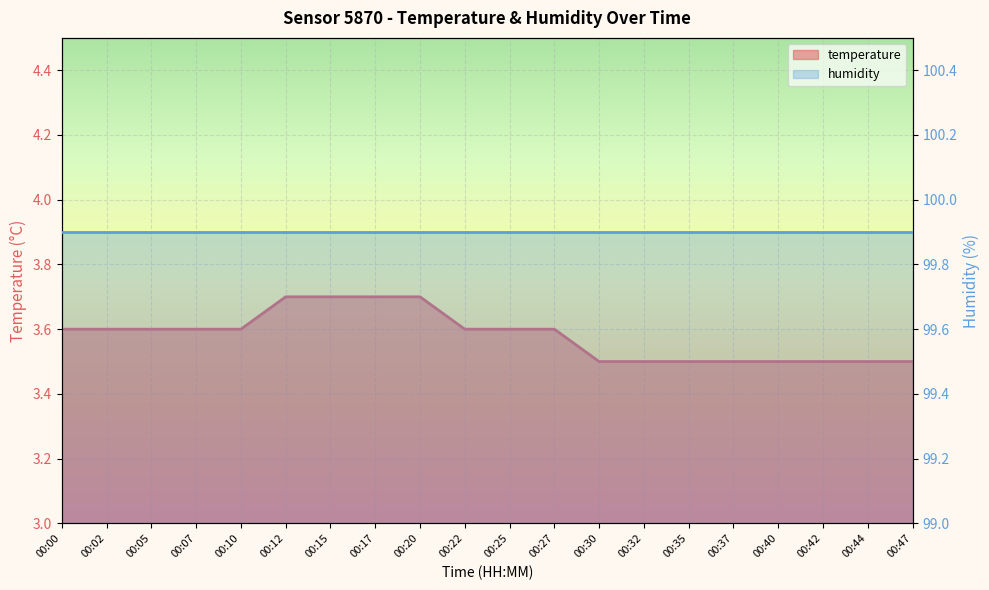

Reading left to right, list all the values displayed in this chart.

3.6	3.6	3.6	3.6	3.6	3.7	3.7	3.7	3.7	3.6	3.6	3.6	3.5	3.5	3.5	3.5	3.5	3.5	3.5	3.5